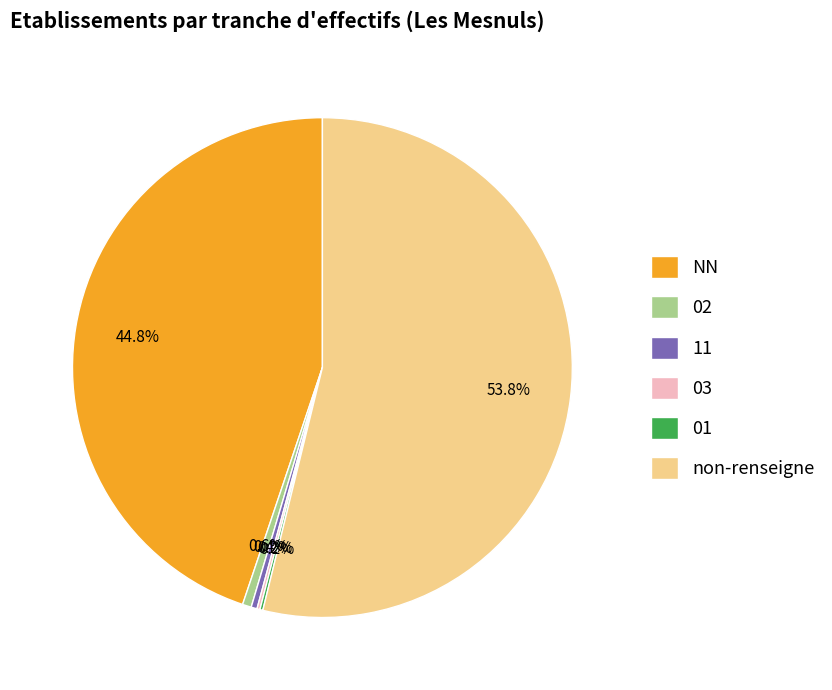

Do 02 and non-renseigne together represent more than half of the pie?

Yes